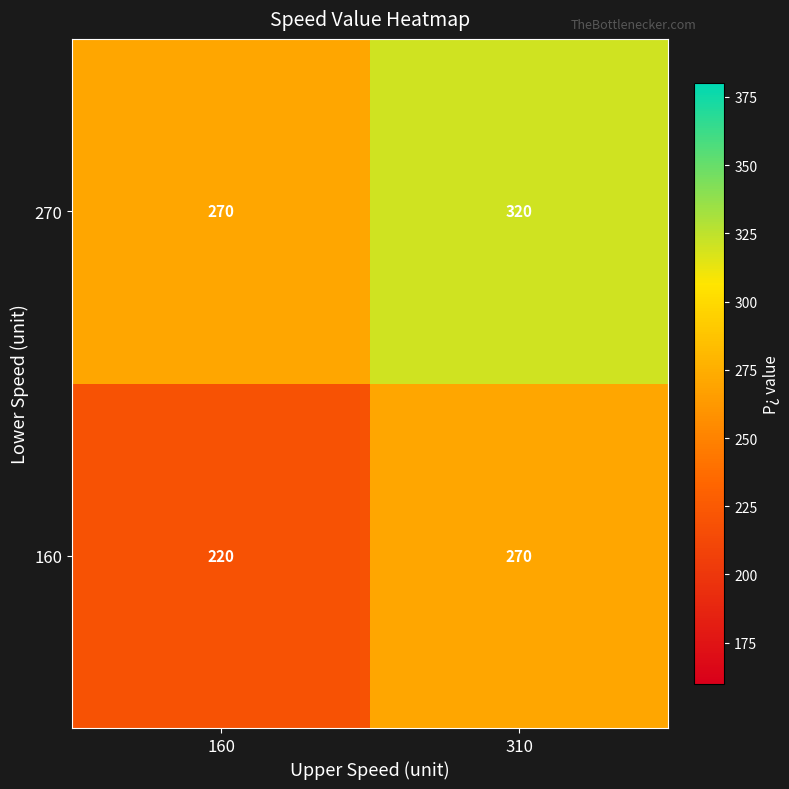

Which label corresponds to the smallest value in the chart?

160